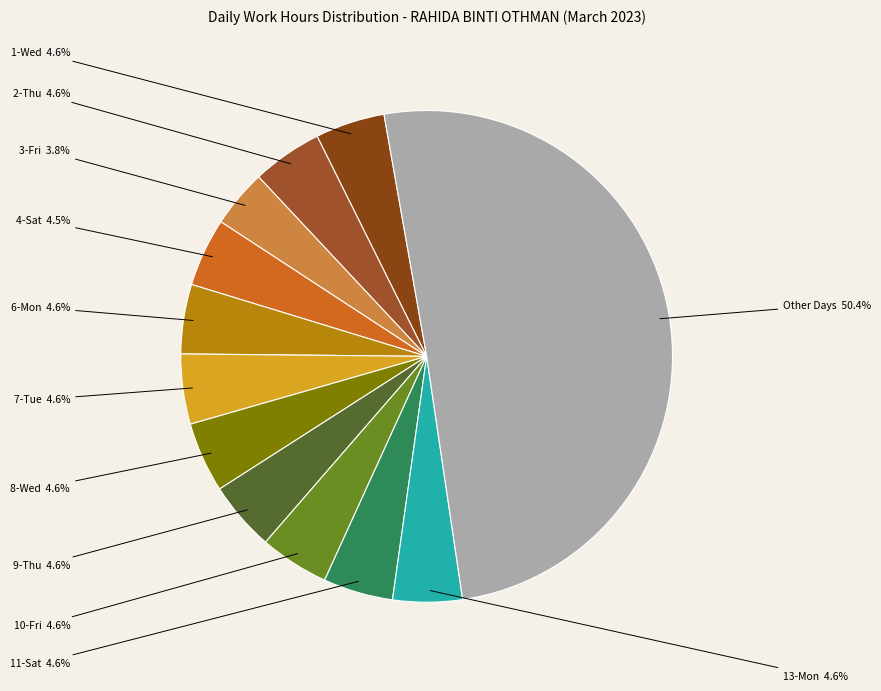

Which category accounts for the majority?

Other Days